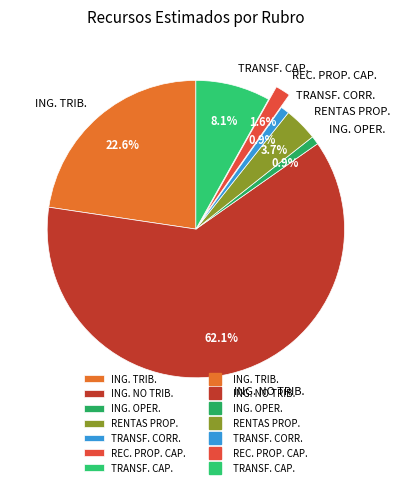

What is the majority slice?

ING. NO TRIB.